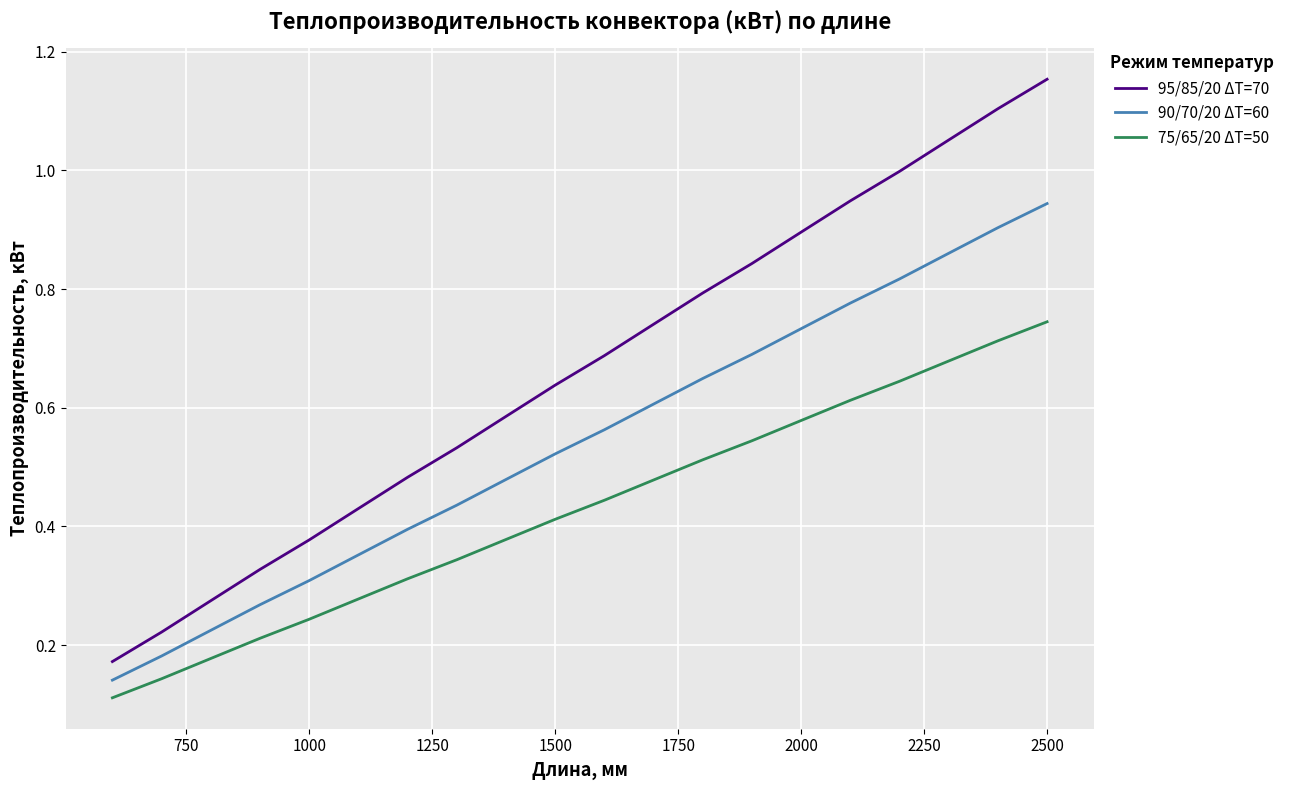

Which series has the widest spread of values?

95/85/20 ΔT=70